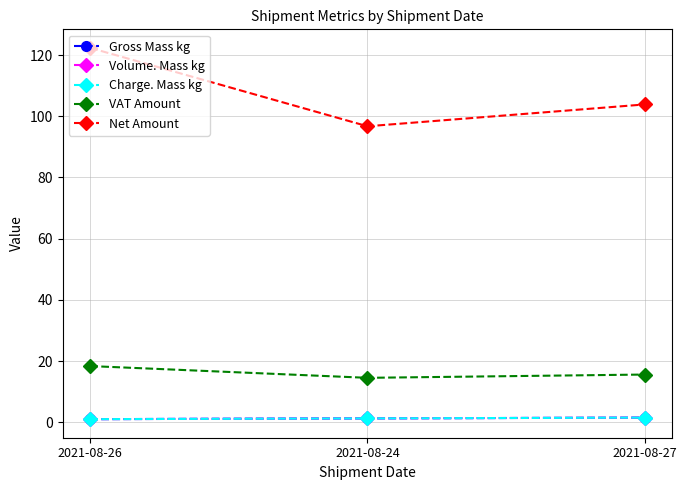

Does the chart have visible grid lines?

Yes